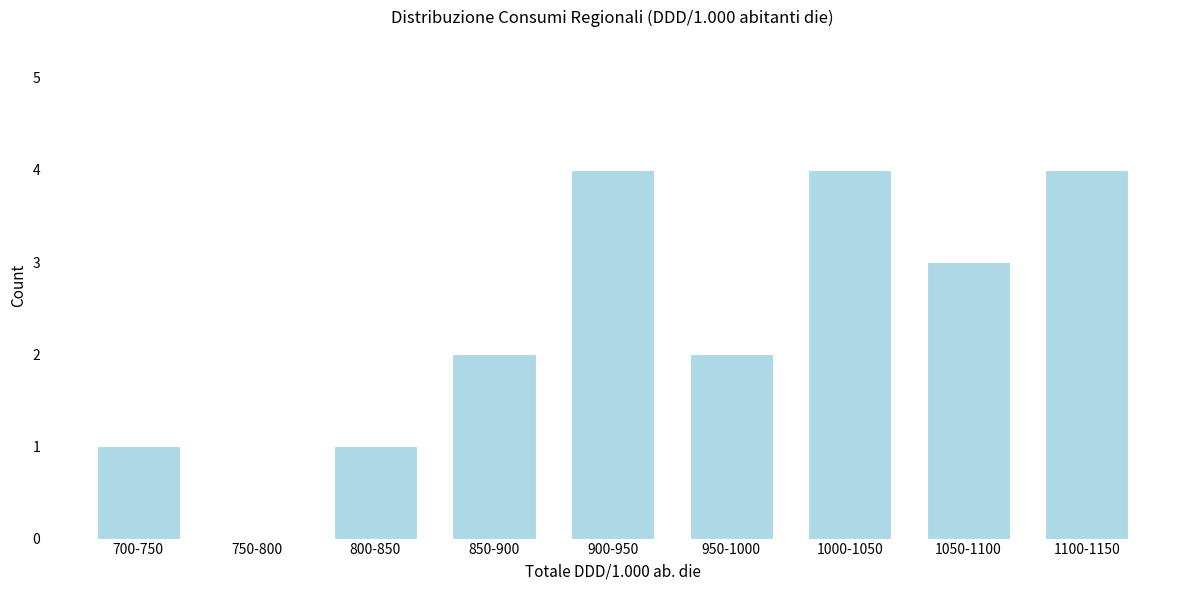

Reading left to right, list all the values displayed in this chart.

700-750=1	750-800=0	800-850=1	850-900=2	900-950=4	950-1000=2	1000-1050=4	1050-1100=3	1100-1150=4